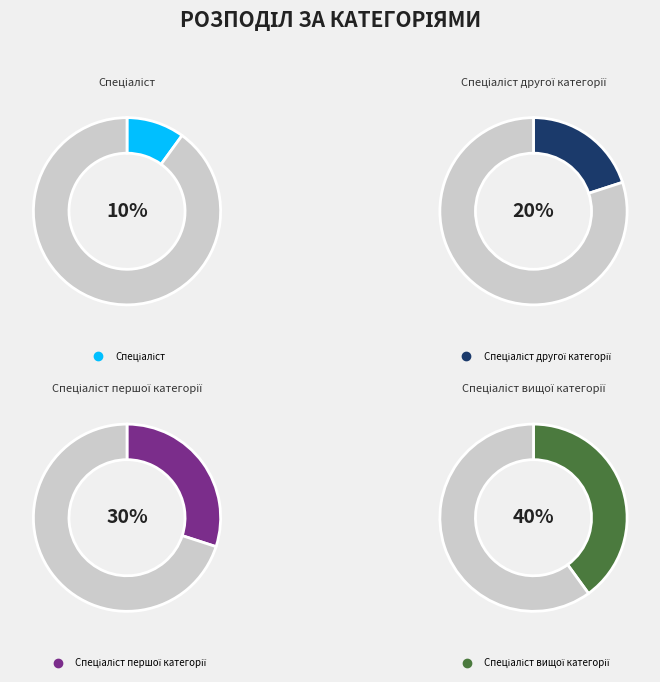

What percentage is the Спеціаліст slice, to the nearest percent?

10%